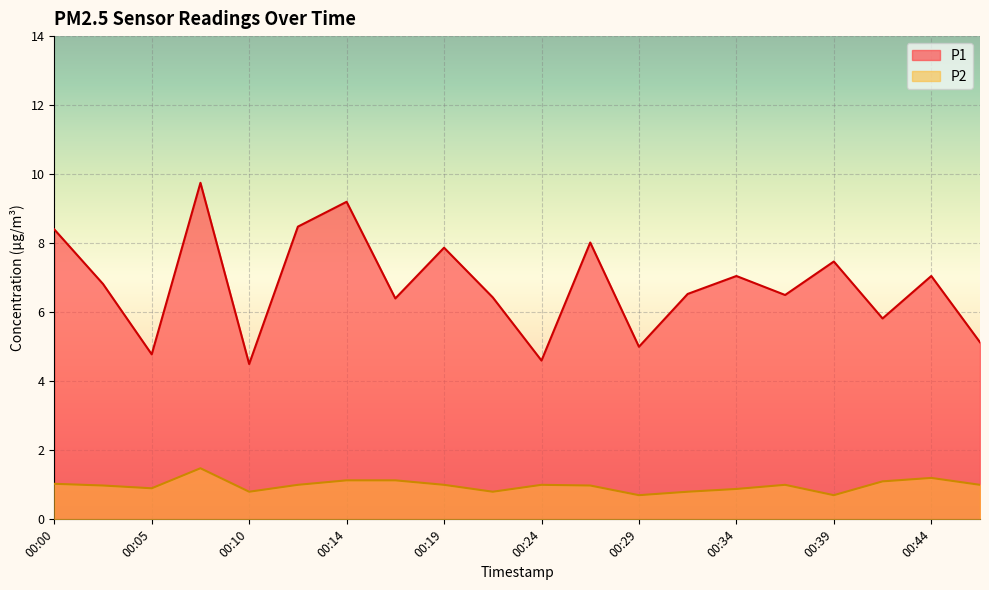

Reading left to right, what are all the values shown in this chart?

P1: 8.4	6.8	4.8	9.8	4.5	8.5	9.2	6.4	7.9	6.4	4.6	8.0	5.0	6.5	7.0	6.5	7.5	5.8	7.0	5.1
P2: 1.0	1.0	0.9	1.5	0.8	1.0	1.1	1.1	1.0	0.8	1.0	1.0	0.7	0.8	0.9	1.0	0.7	1.1	1.2	1.0